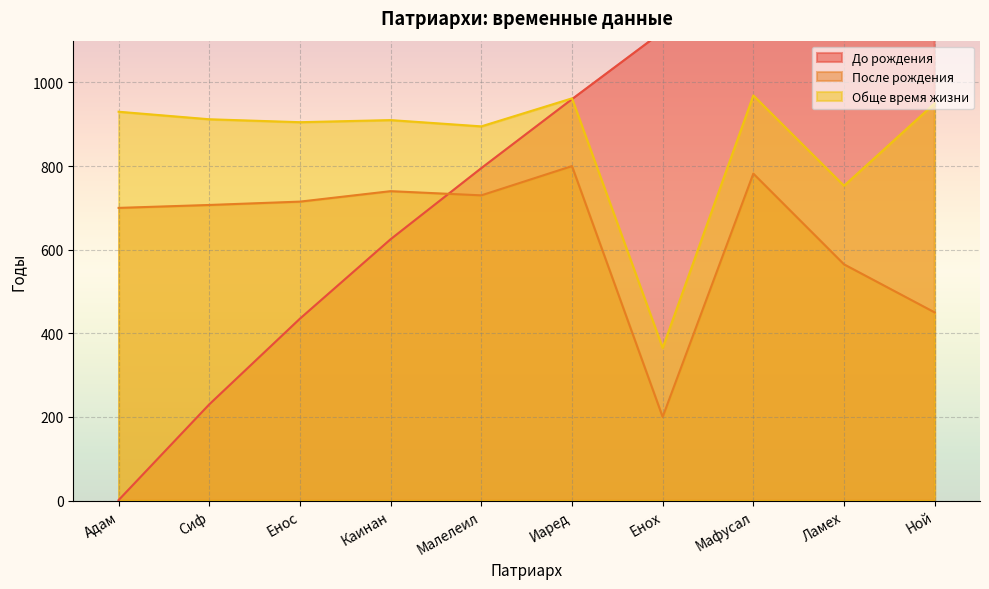

What position from the left is Сиф?

2